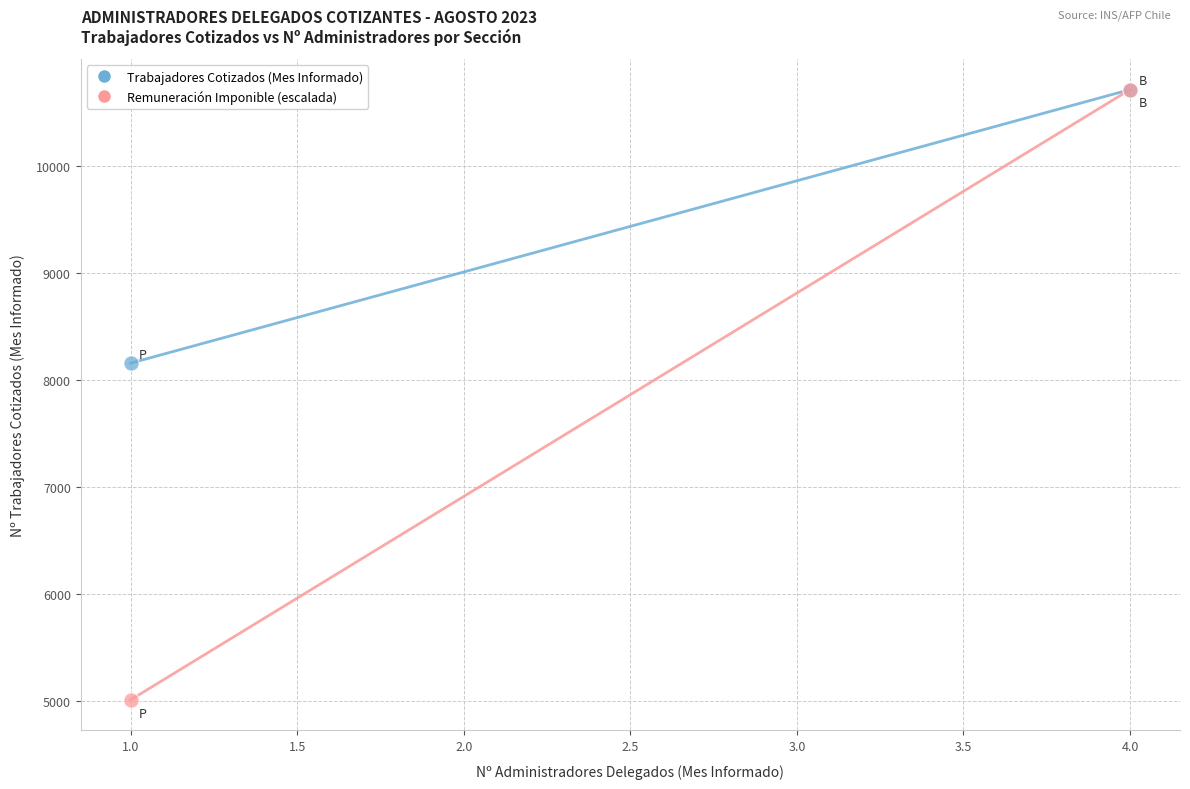

Across all series, what Y value is closest to 7861?

8156.0